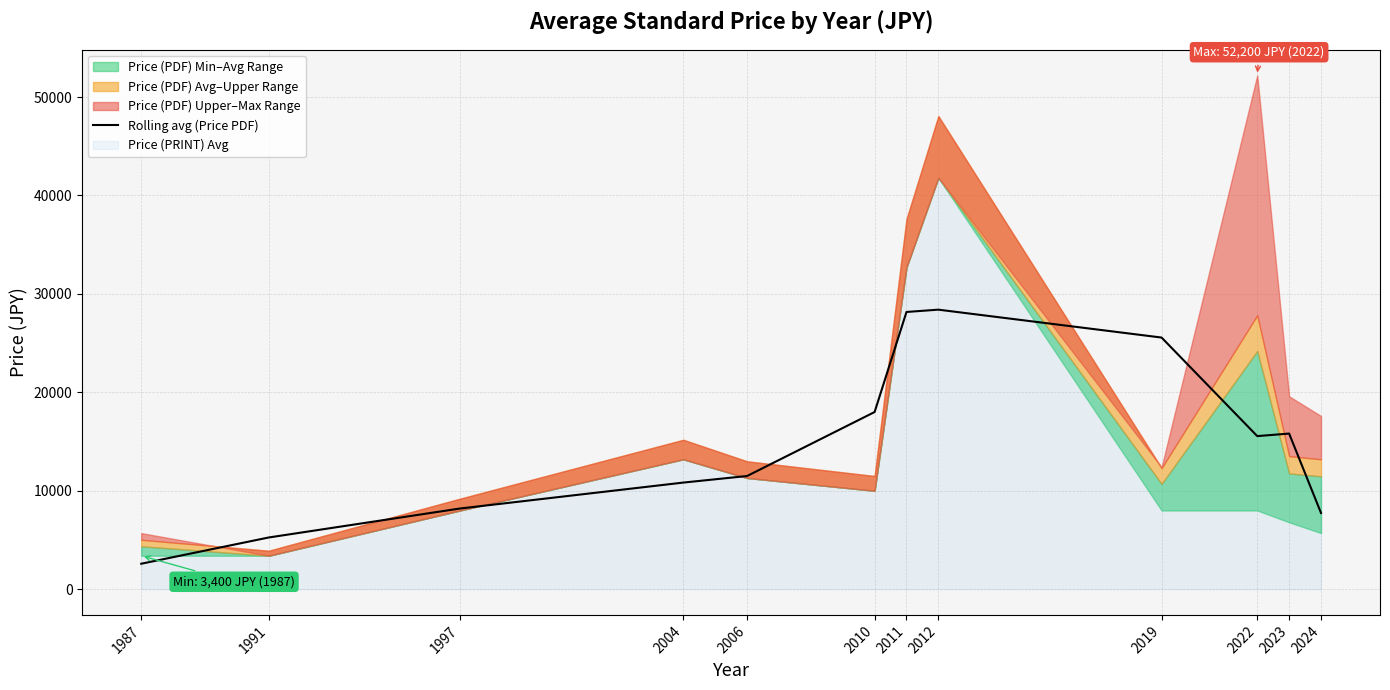

List the labels in order of value, largest first.

2012, 2011, 2019, 2010, 2023, 2022, 2006, 2004, 1997, 2024, 1991, 1987